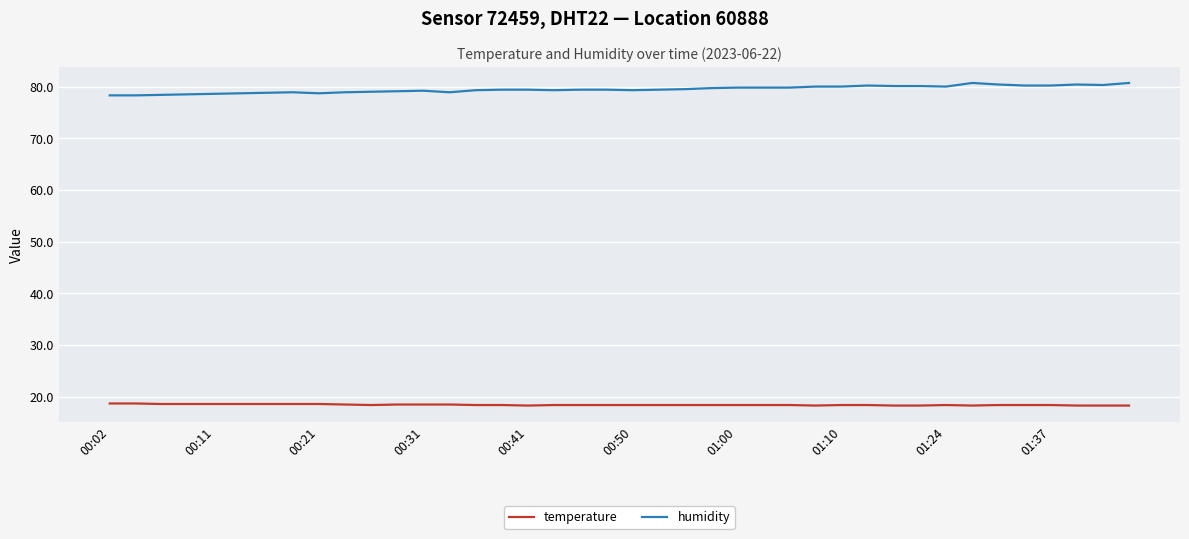

True or false: temperature and humidity intersect in this chart.

False